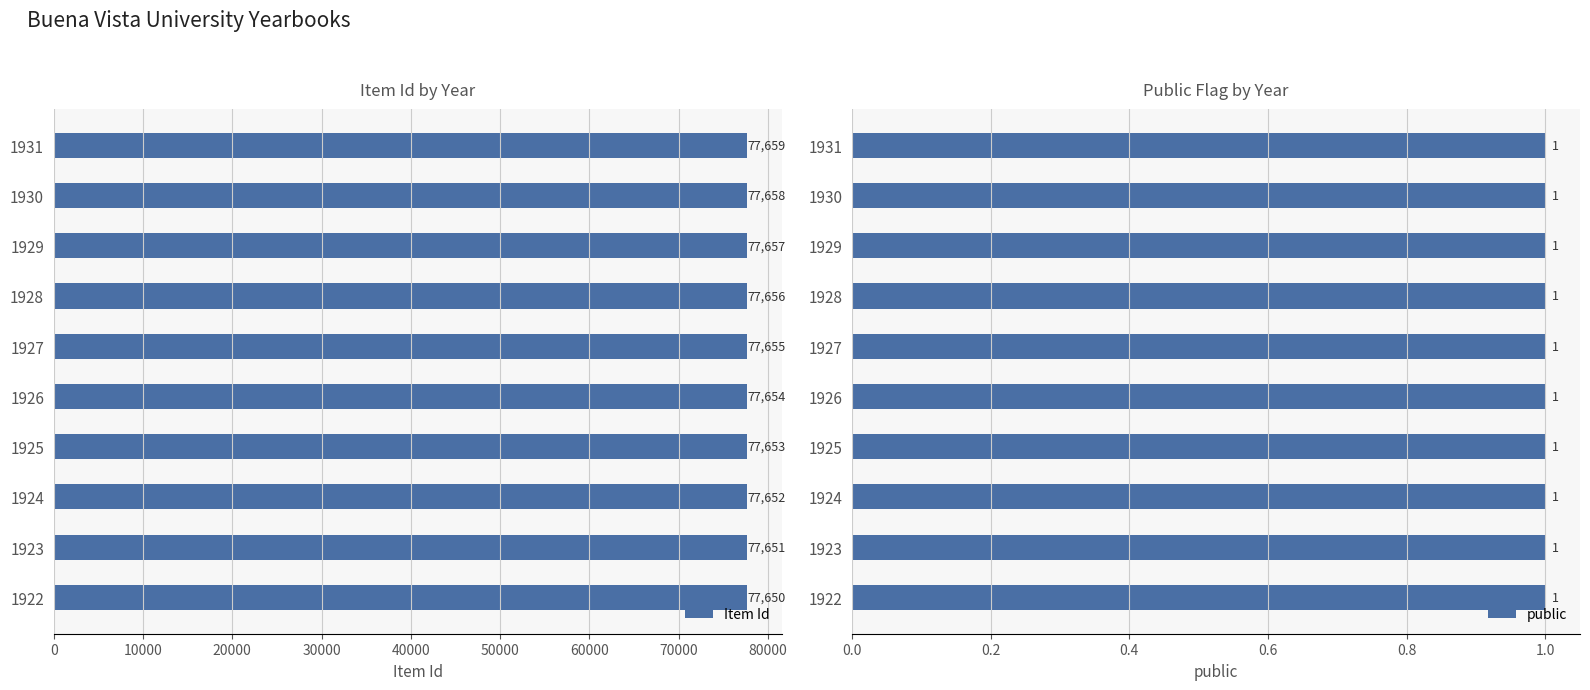

Is it true that Item Id equals 77652 at 1924?

True